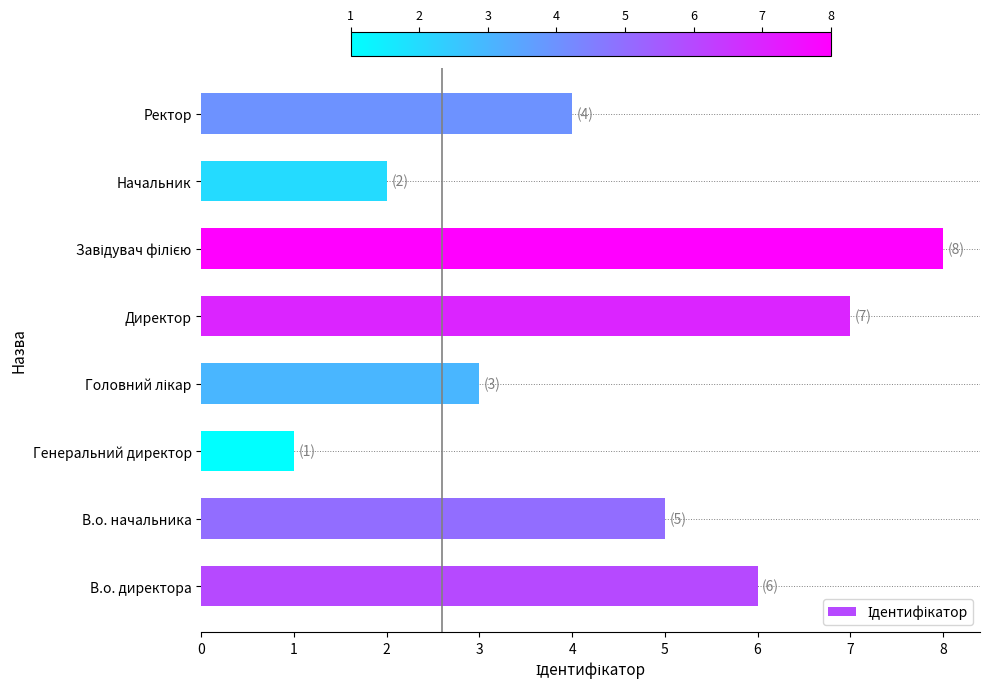

Between В.о. начальника and Генеральний директор, which is larger?

В.о. начальника